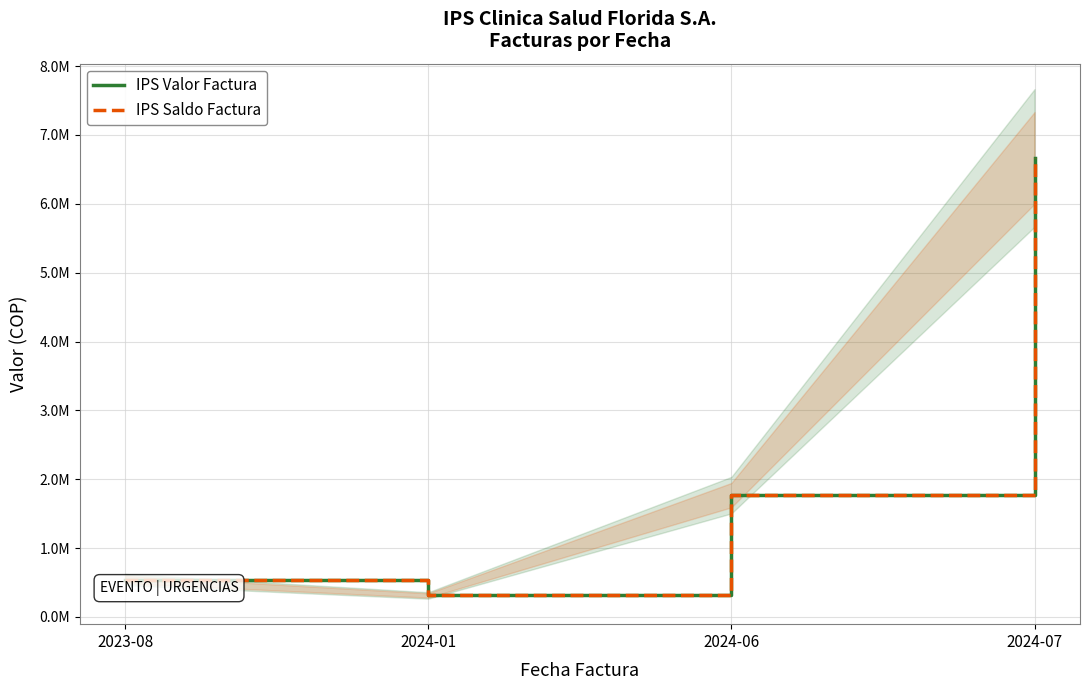

How many distinct data groups are displayed?

2